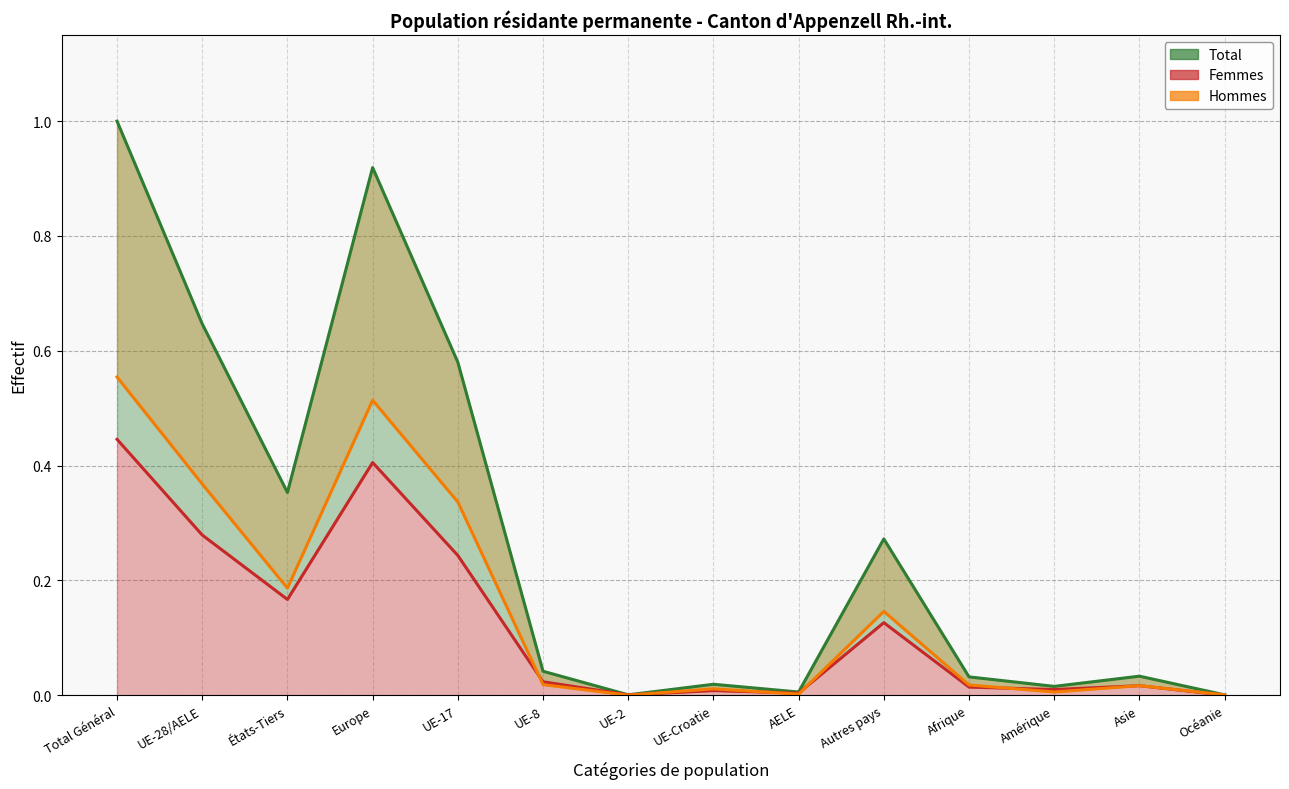

How many lines are shown in the chart?

3